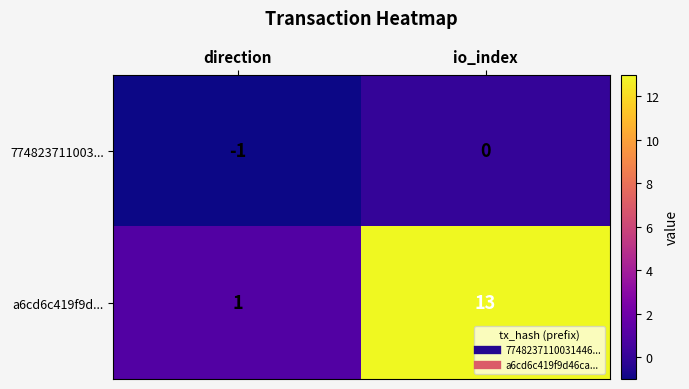

What is the maximum value for a6cd6c419f9d...?

13